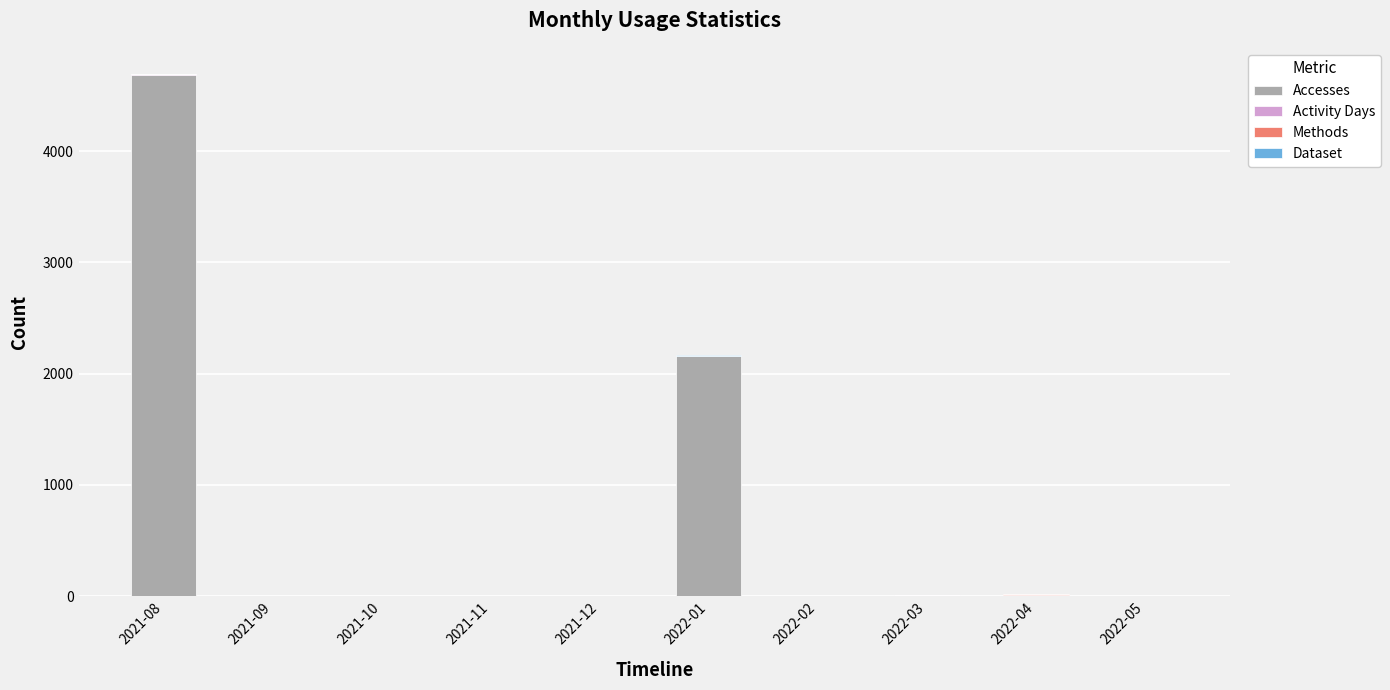

What is the highest value of the Accesses series?

4688